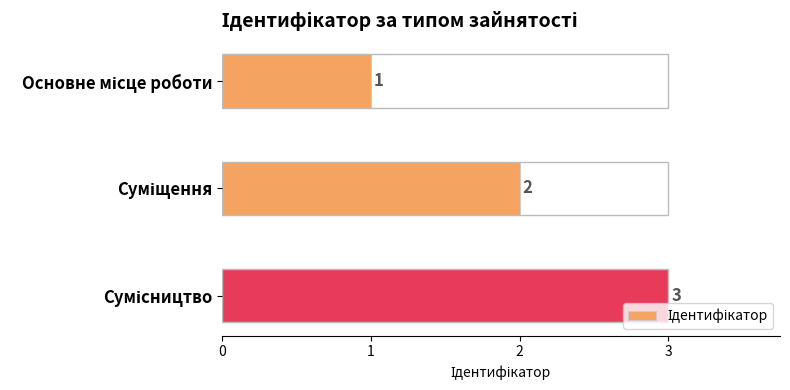

Count the values in the range 1 to 3.

3